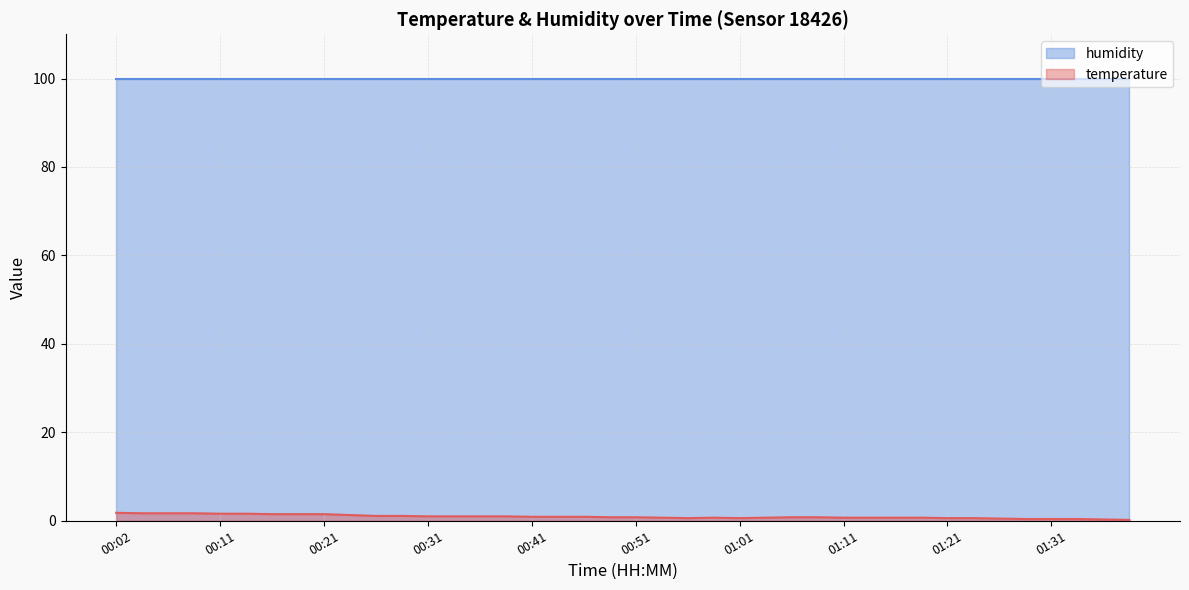

What is the smallest value displayed?

0.2